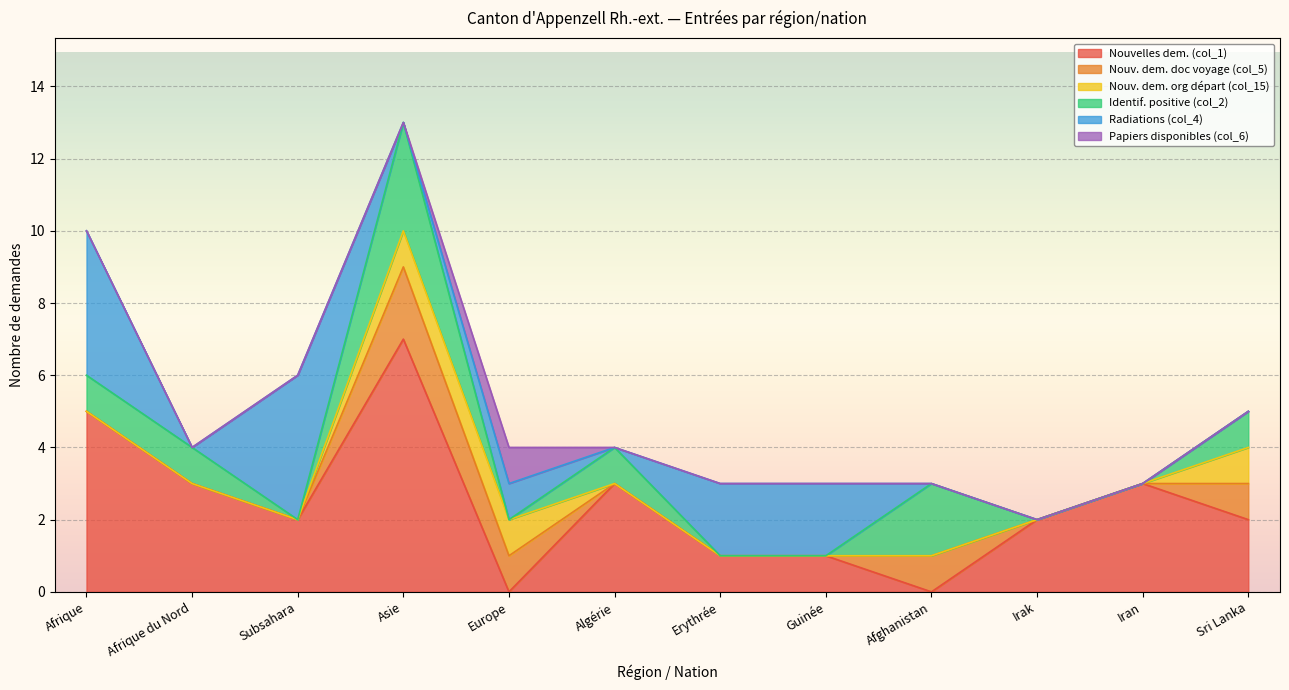

What is the difference between the second highest and second lowest values in the Identif. positive (col_2) series?

2